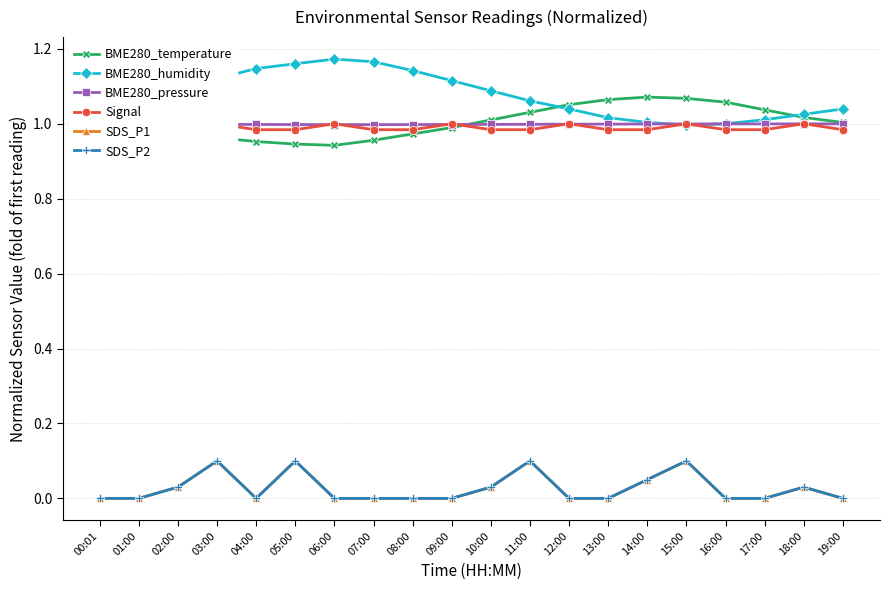

In BME280_pressure, how many points are lower than both neighbors (excluding endpoints)?

1